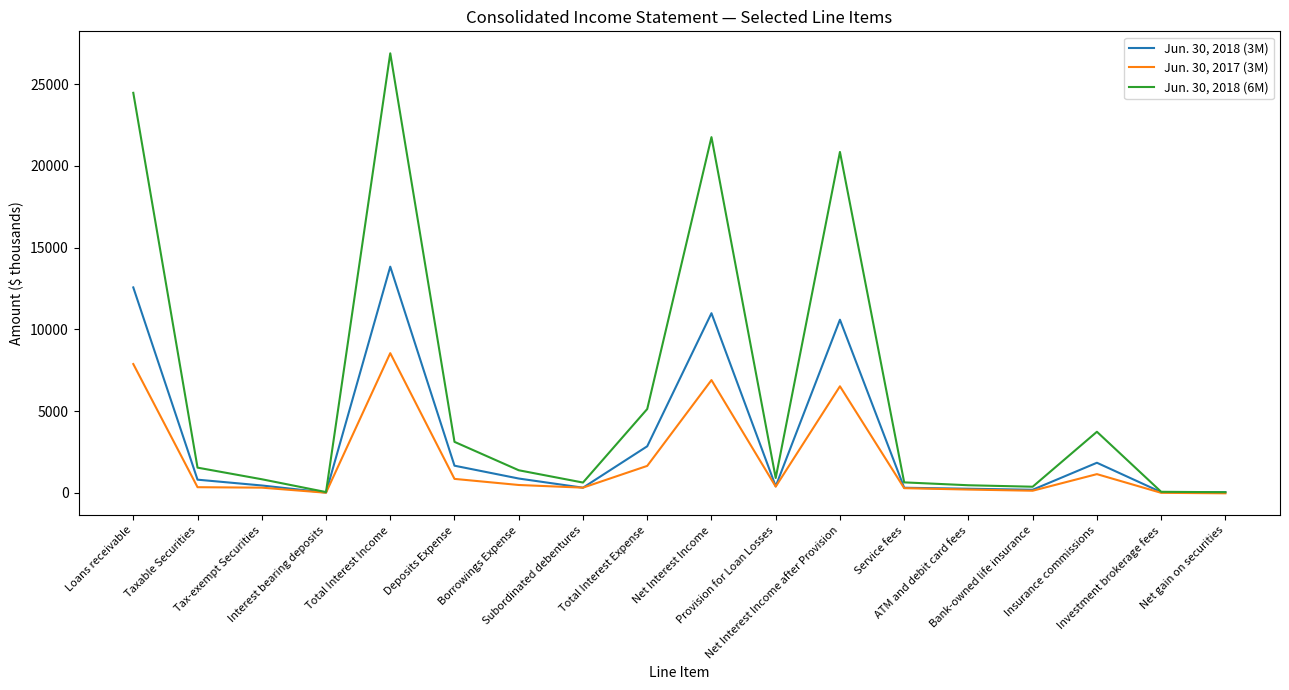

Which series has the largest total across all categories?

Jun. 30, 2018 (6M)